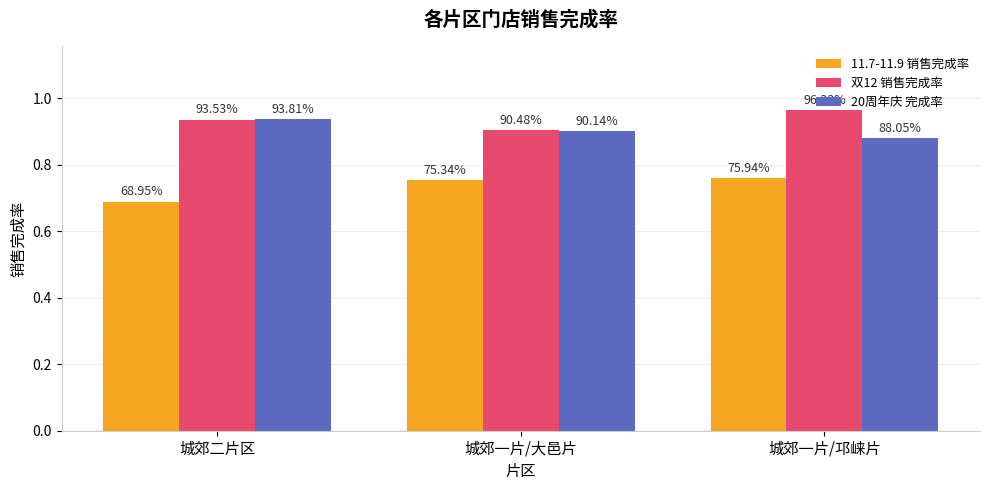

Reading left to right, extract all data points from this chart.

11.7-11.9 销售完成率: 城郊二片区=0.7	城郊一片/大邑片=0.8	城郊一片/邛崃片=0.8
双12 销售完成率: 城郊二片区=0.9	城郊一片/大邑片=0.9	城郊一片/邛崃片=1.0
20周年庆 完成率: 城郊二片区=0.9	城郊一片/大邑片=0.9	城郊一片/邛崃片=0.9